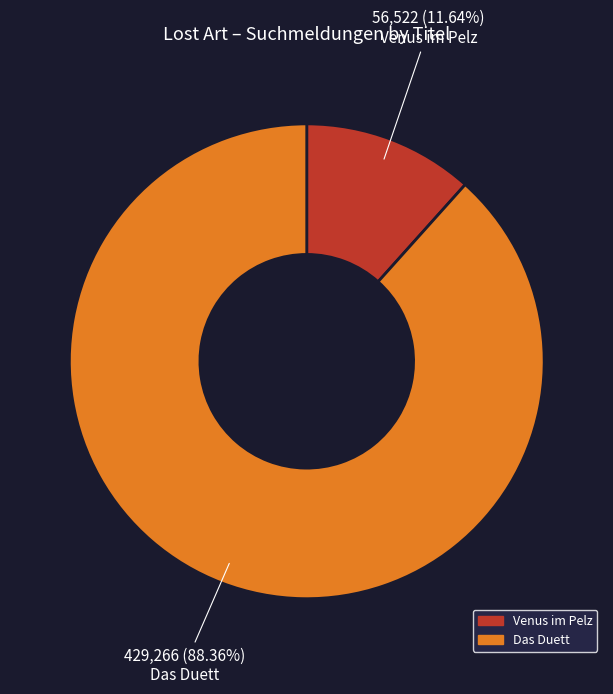

Is it true that Das Duett is 80% of the pie?

False